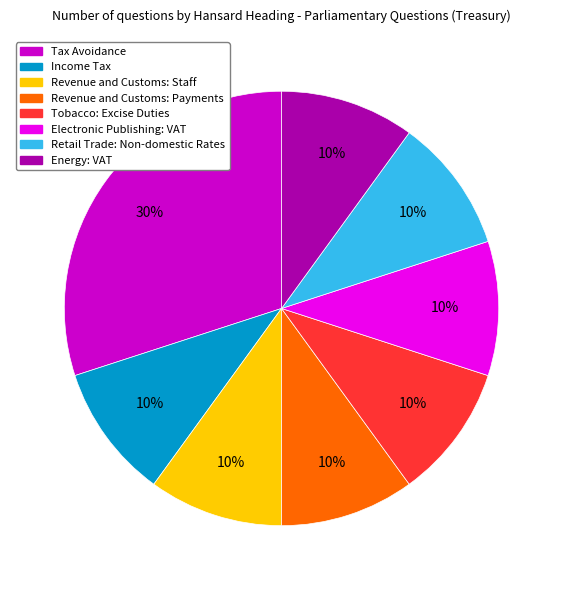

Does any single category account for the majority?

No